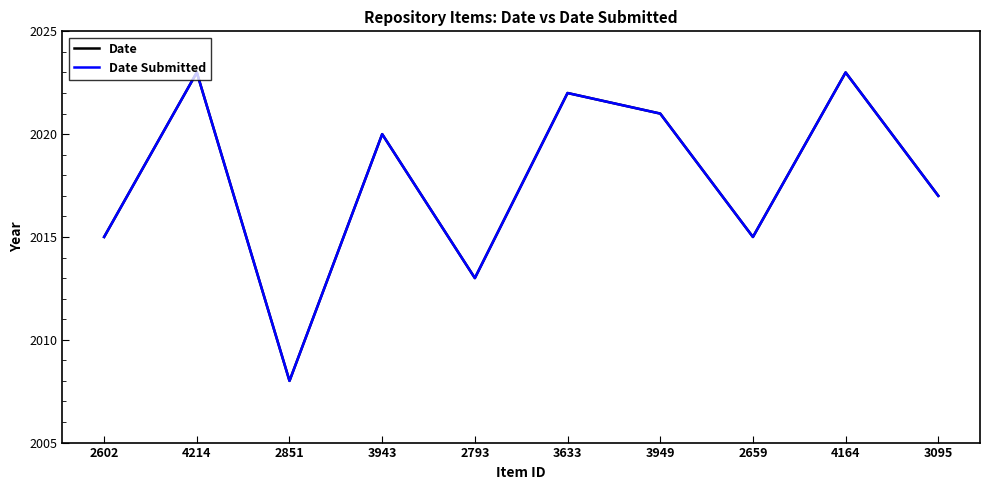

Does the chart display data point markers on the line(s)?

No